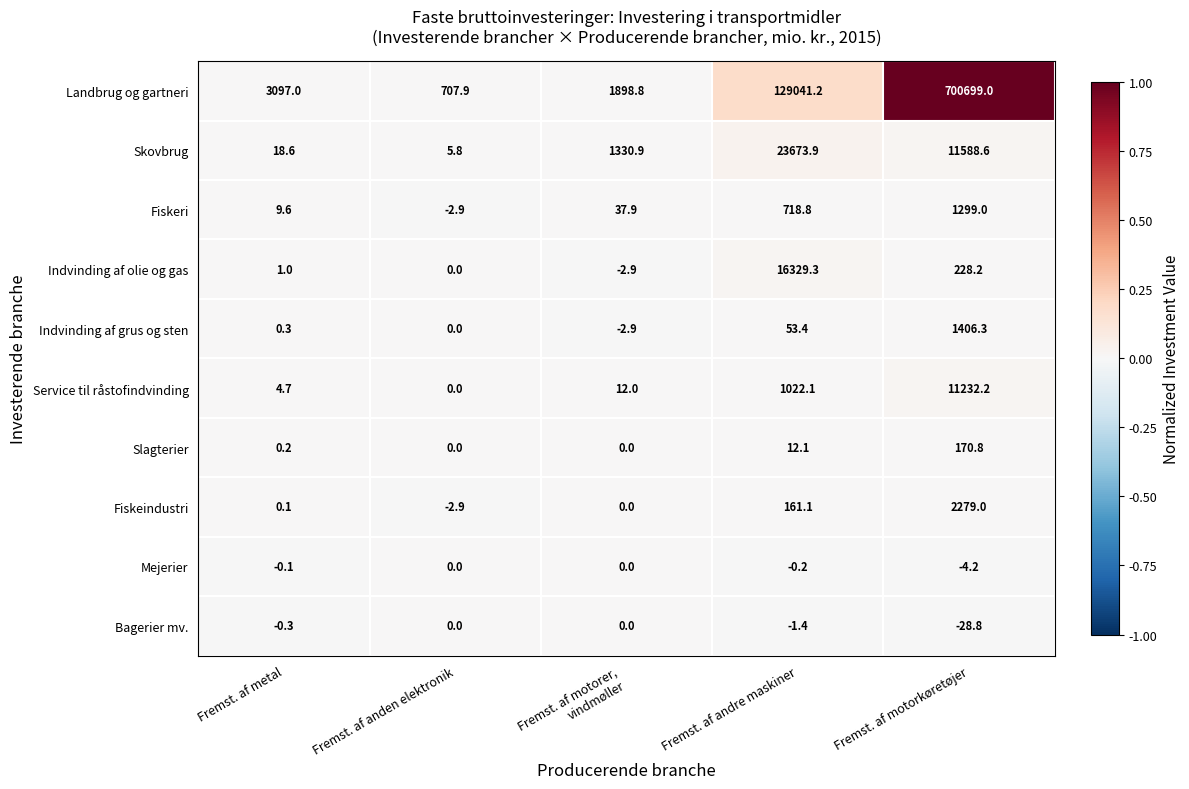

What is the greatest value displayed?

700699.0